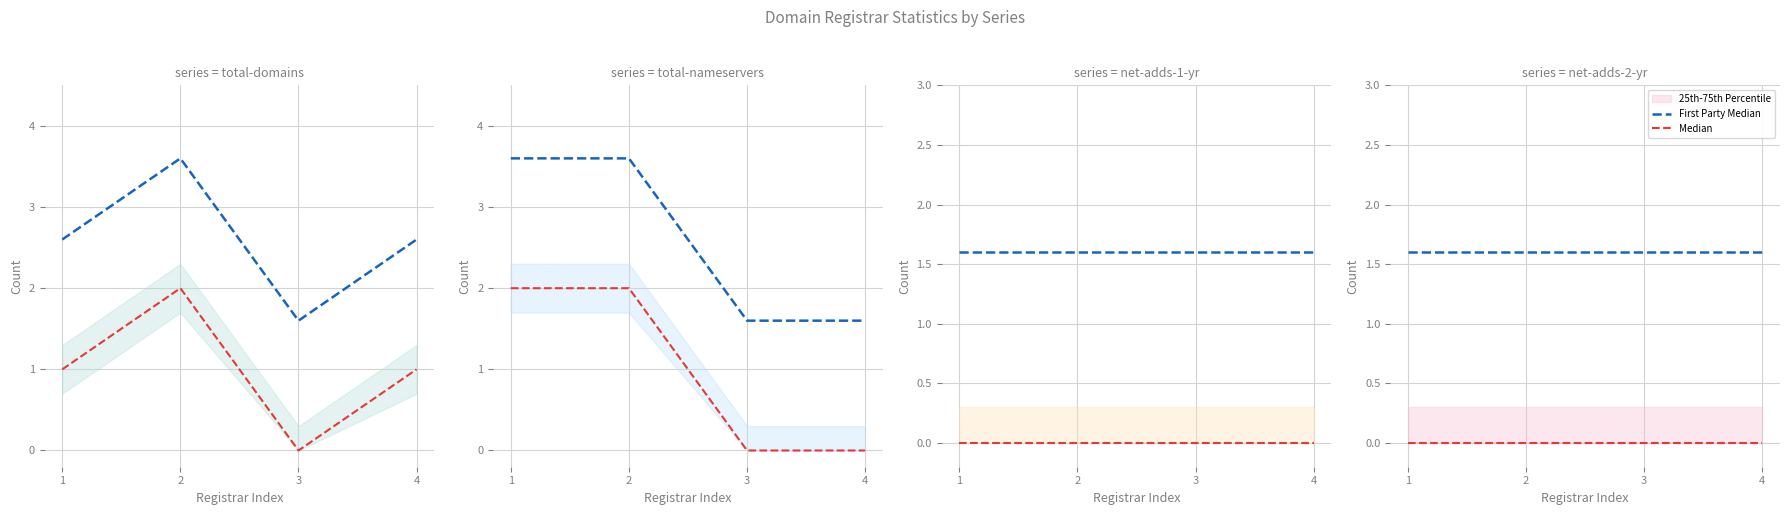

True or false: First Party Median and Median cross at least once.

False